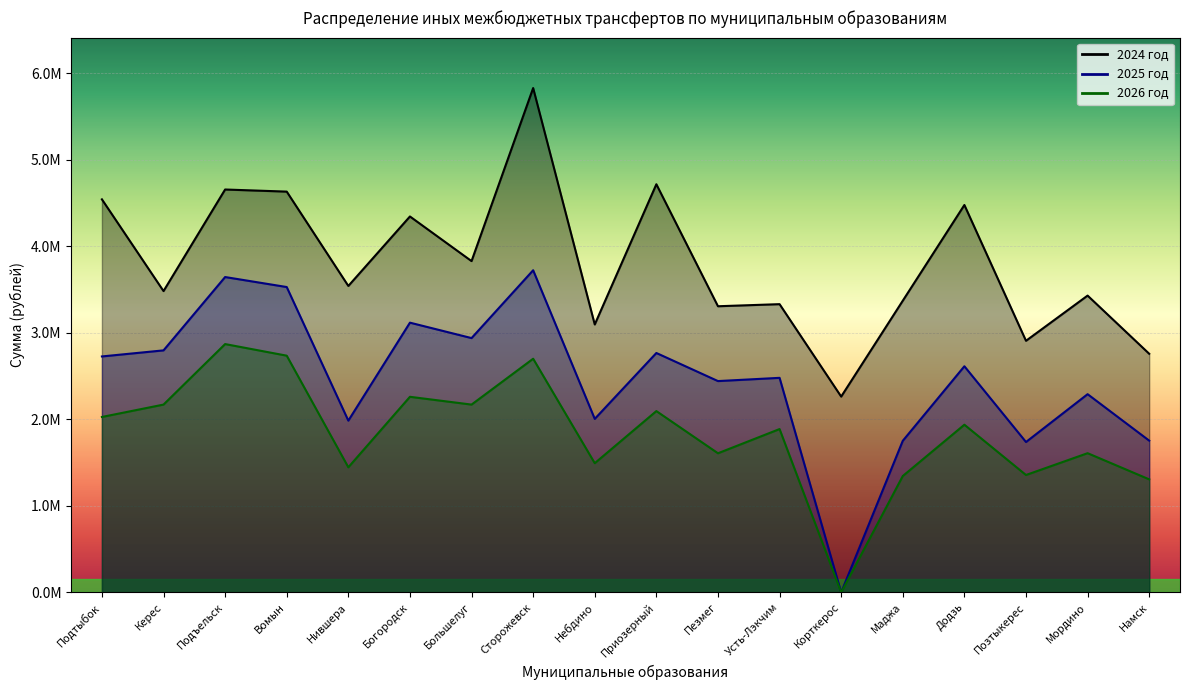

Which series has the largest range (max minus min)?

2025 год